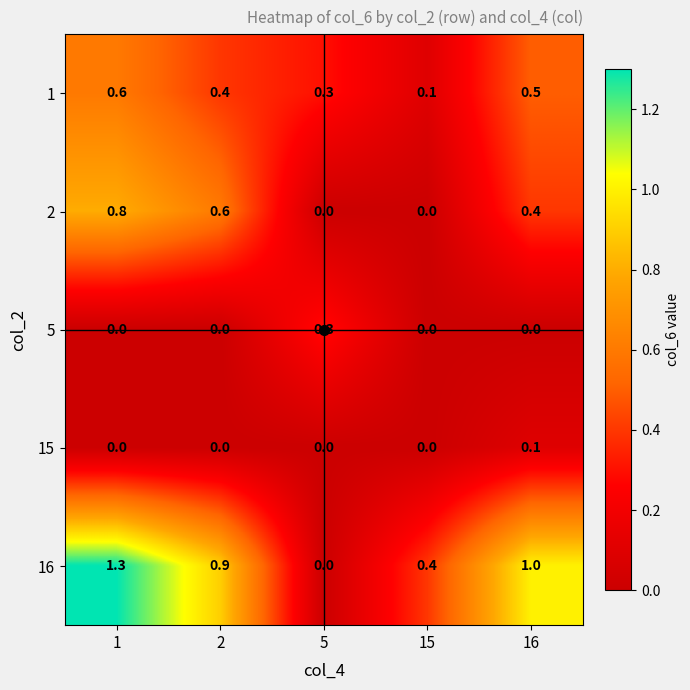

Is it true that 5 equals 0.3 at 5?

True